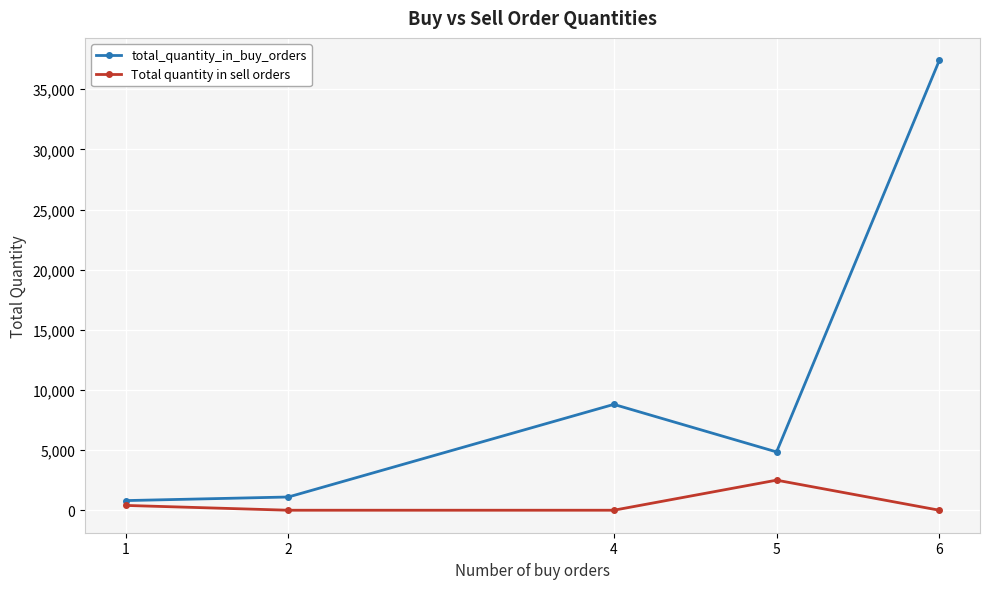

What is the difference between the total_quantity_in_buy_orders values at 6 and 5?

32553